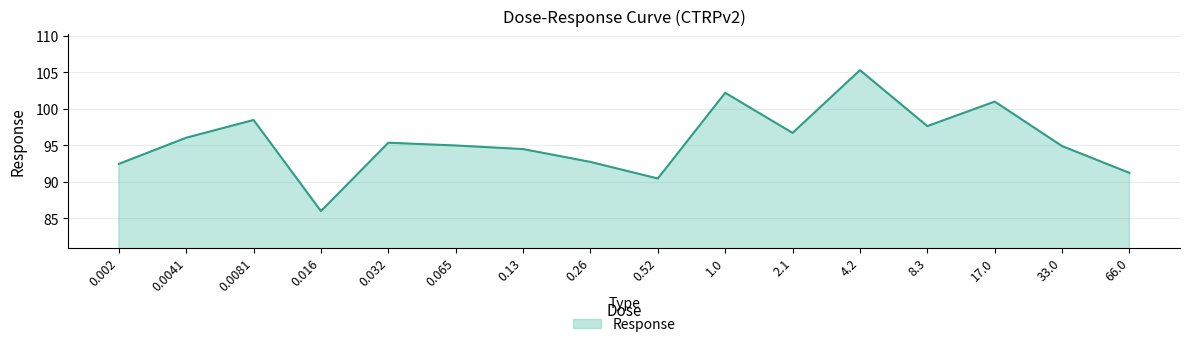

What is the difference between the maximum and minimum values?

19.3